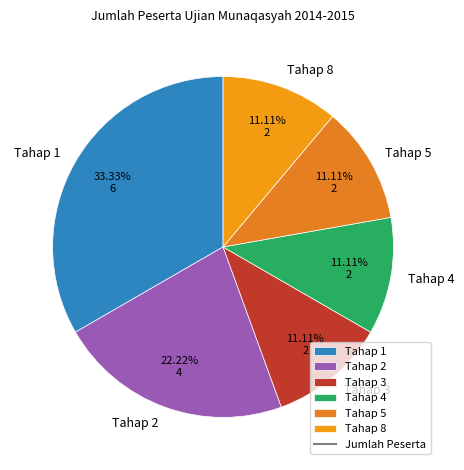

How many segments does this pie chart have?

6